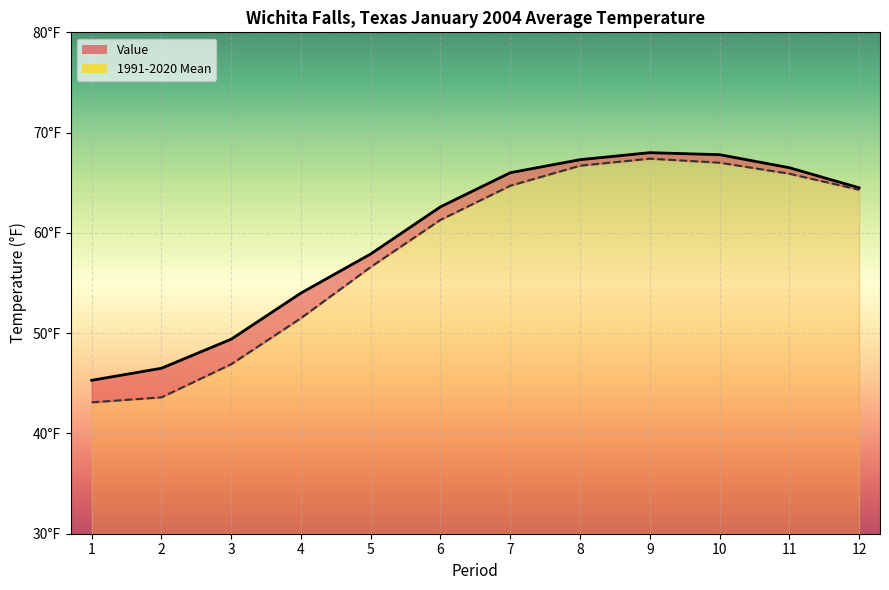

What is the difference between the second highest and minimum values in the Value series?

22.5